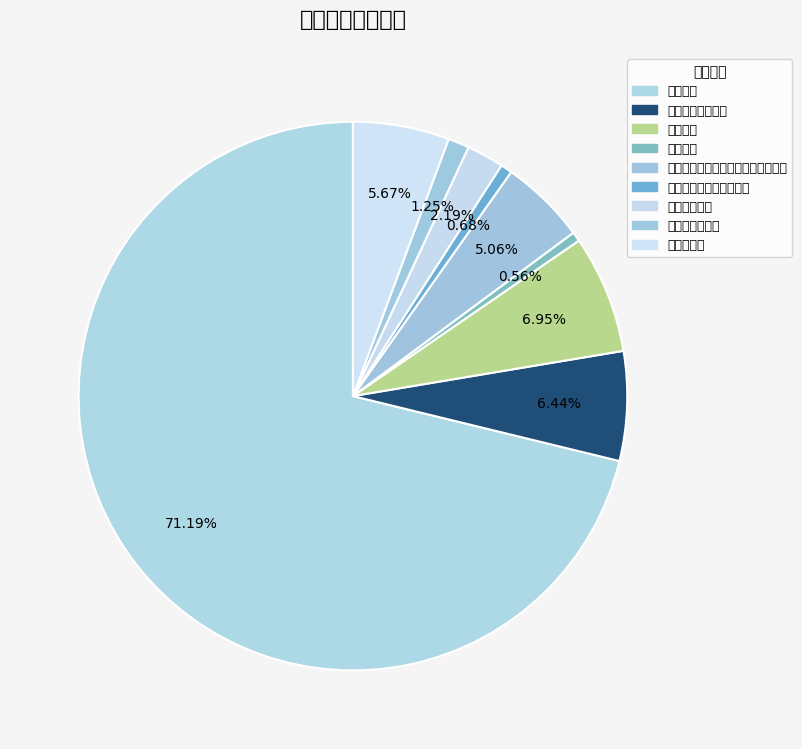

Which category has the smallest portion of the pie?

培训支出